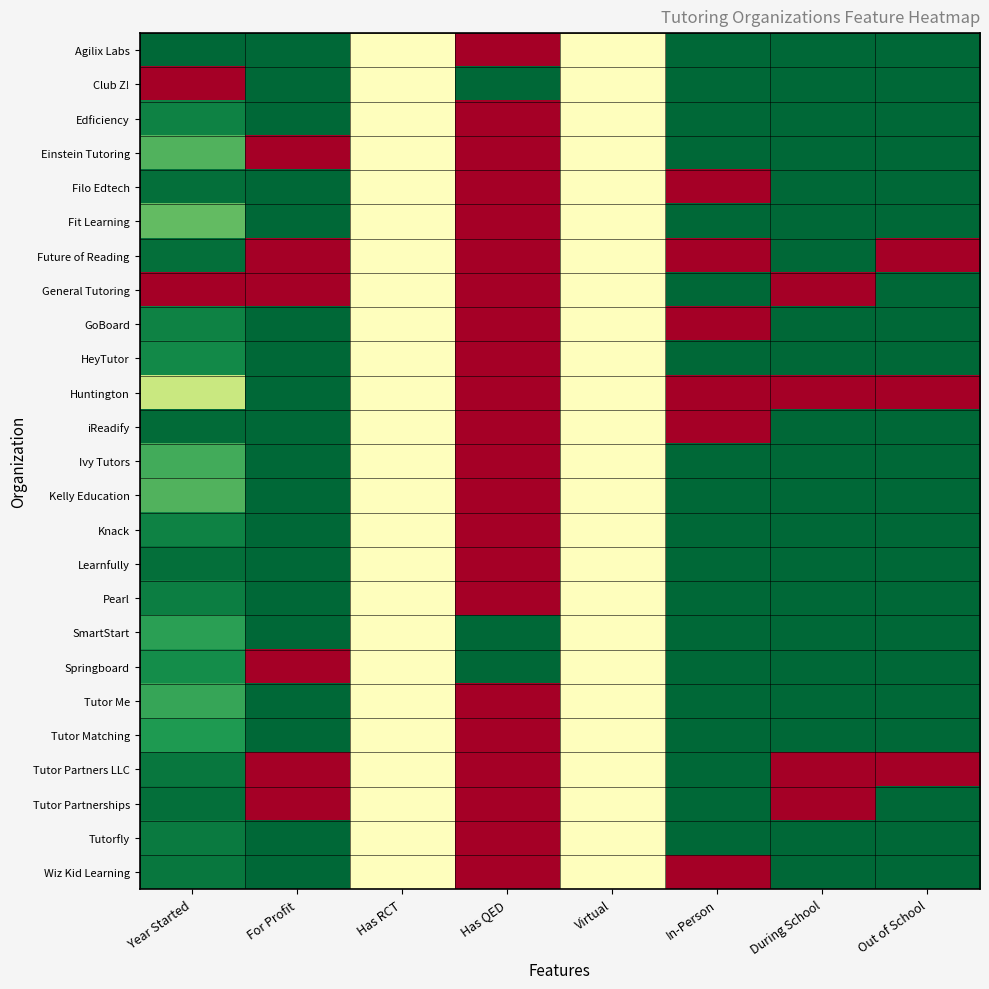

Rank the series at In-Person from lowest to highest value.

Filo Edtech, Future of Reading, GoBoard, Huntington, iReadify, Wiz Kid Learning, Agilix Labs, Club Z!, Edficiency, Einstein Tutoring, Fit Learning, General Tutoring, HeyTutor, Ivy Tutors, Kelly Education, Knack, Learnfully, Pearl, SmartStart, Springboard, Tutor Me, Tutor Matching, Tutor Partners LLC, Tutor Partnerships, Tutorfly